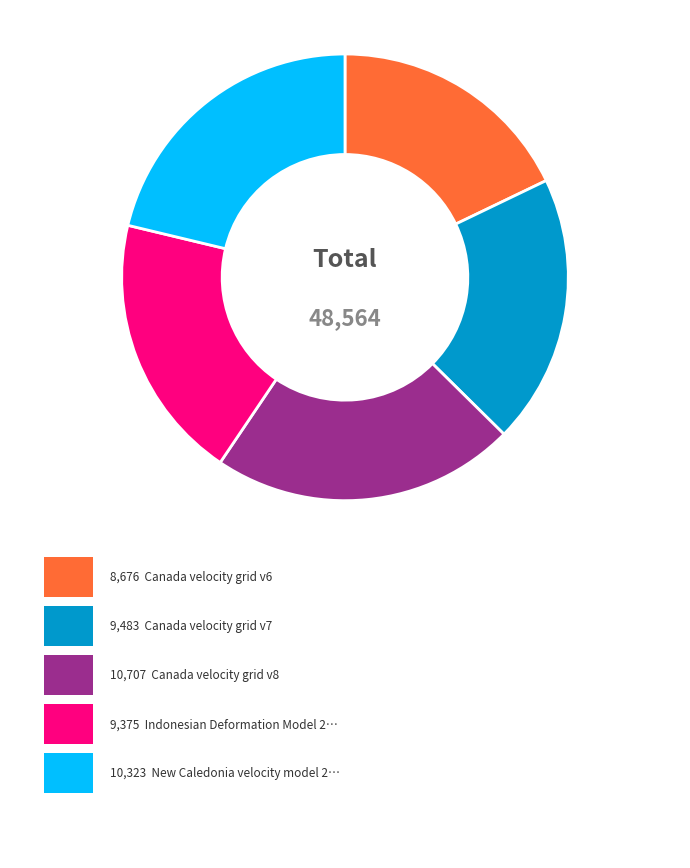

Does any single category account for the majority?

No